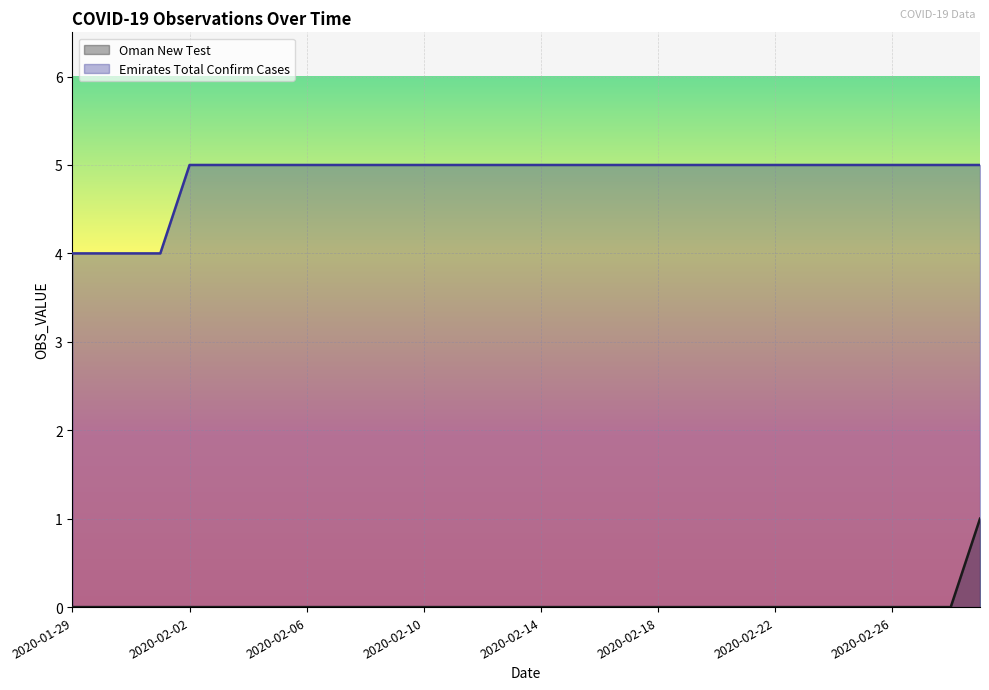

What is the value of the Oman New Test point at the 32nd from the left?

1